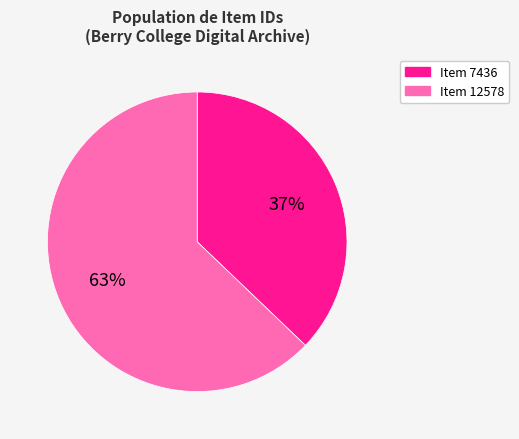

Approximately how many times larger is the value at Item 7436 compared to Item 12578?

0.6